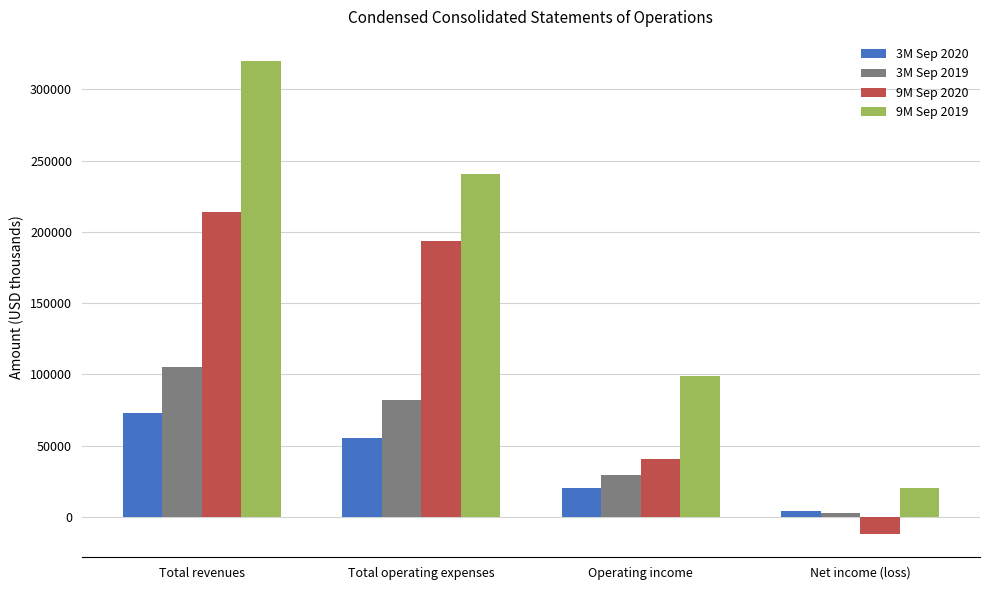

What is the label of the 3rd bar from the left?

Operating income